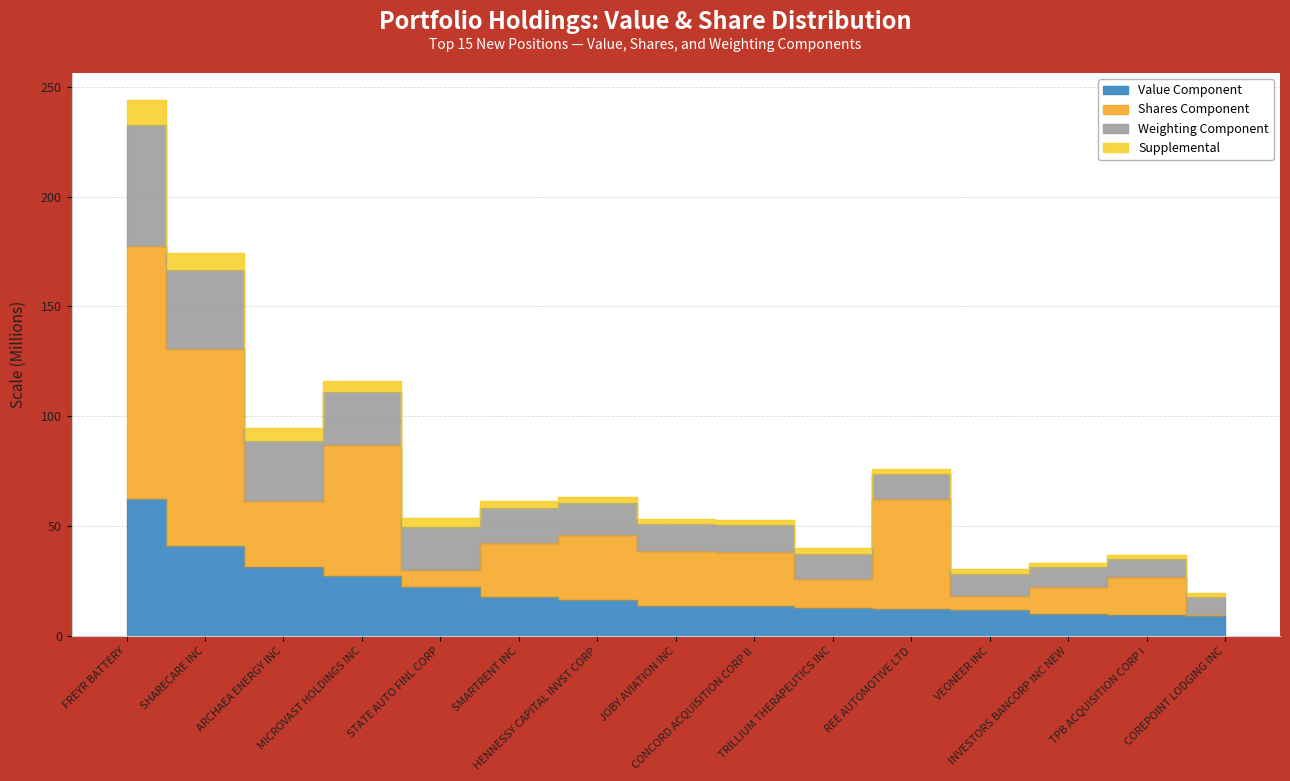

True or false: Shares and Value (M) intersect in this chart.

False